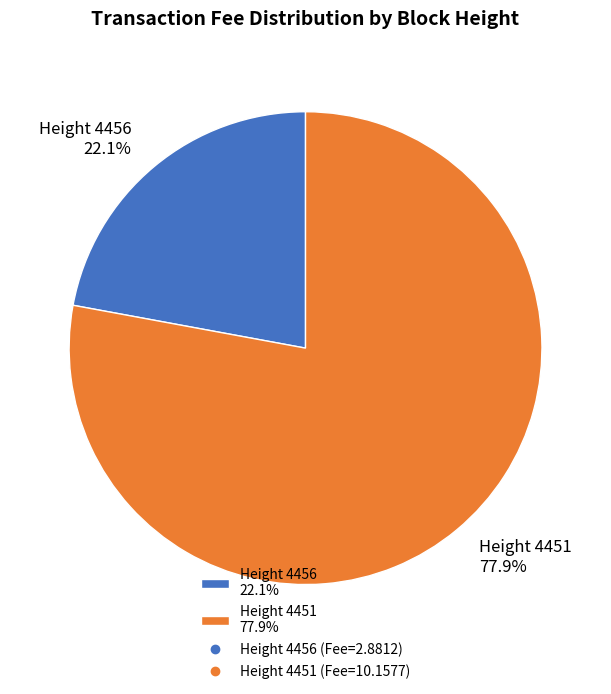

Rank the categories by value from lowest to highest.

Height 4456 22.1%, Height 4451 77.9%